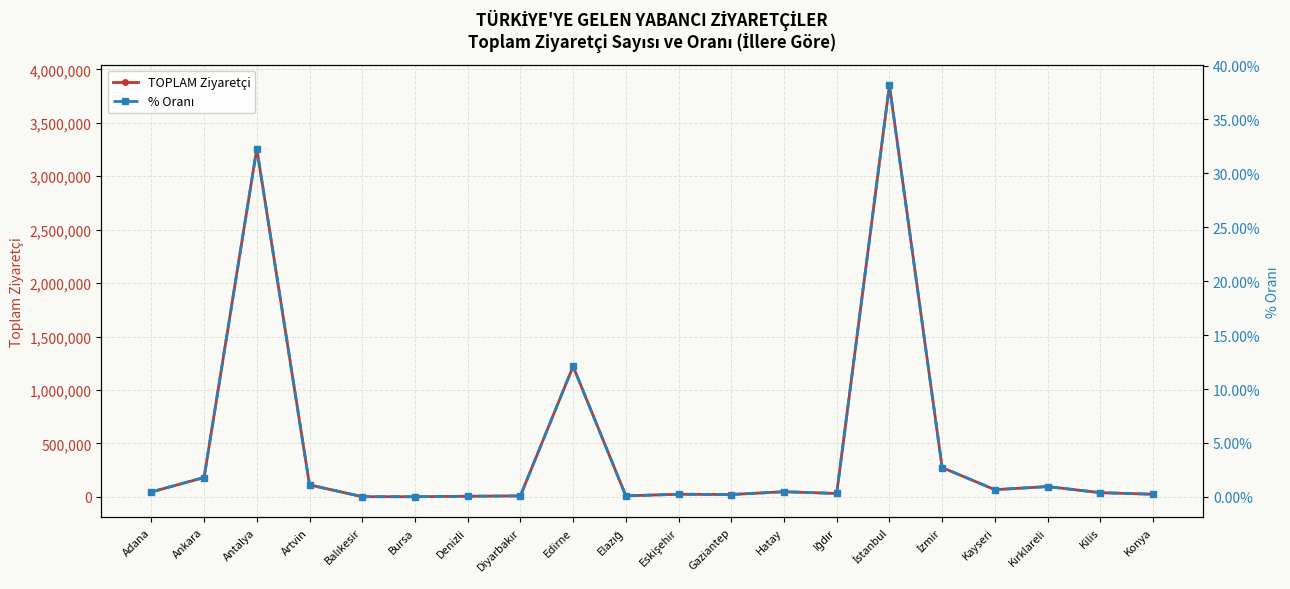

How many data points in TOPLAM Ziyaretçi are above 45462?

9